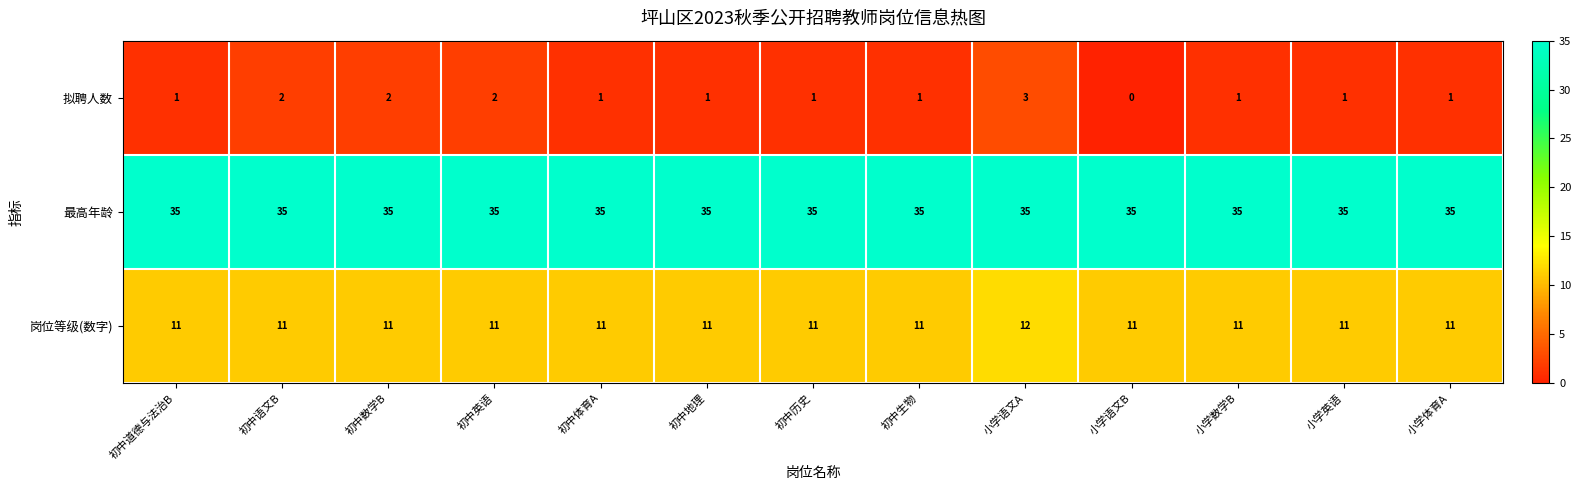

Is it true that 最高年龄 equals 17 at 初中英语?

False